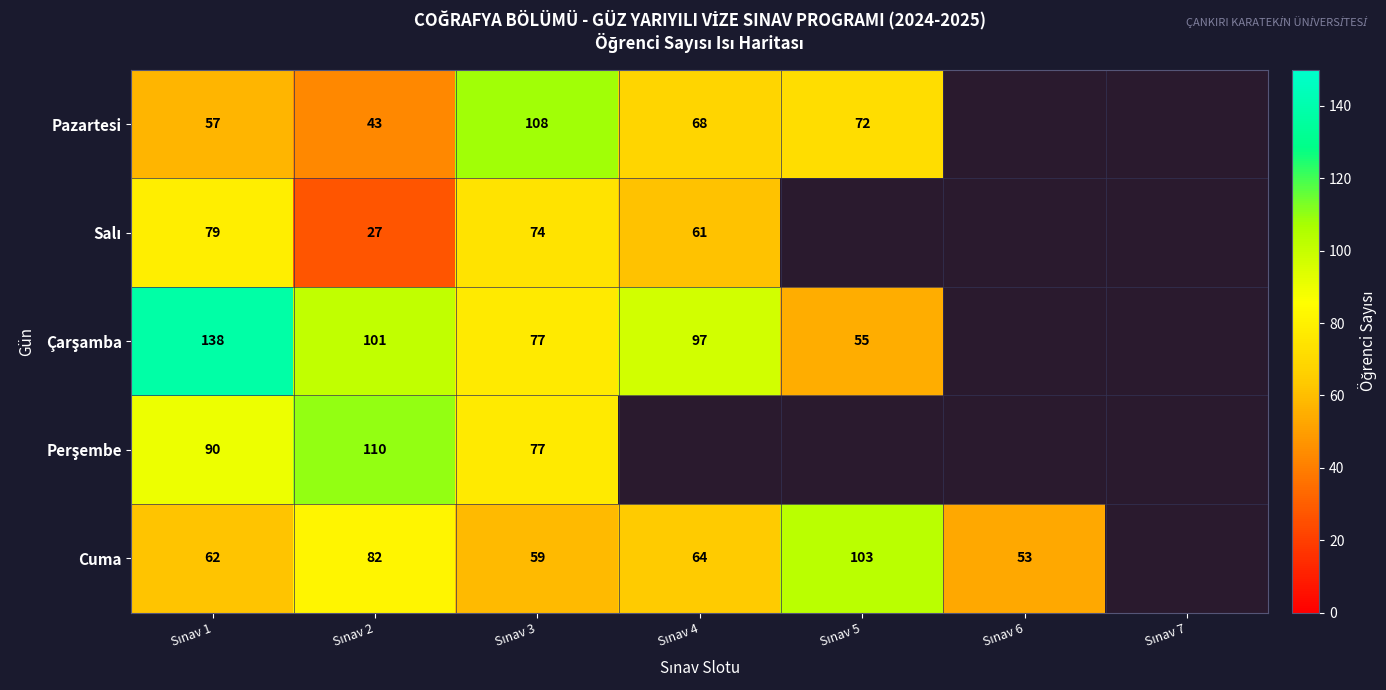

Between Sınav 3 and Sınav 6, which series saw the biggest shift?

Cuma